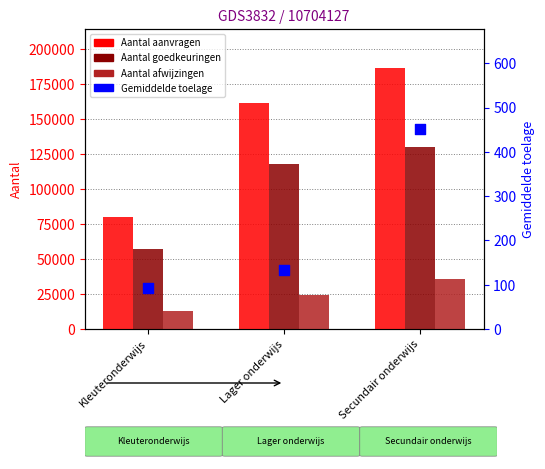

What is the total value across all series at Kleuteronderwijs?

150370.2